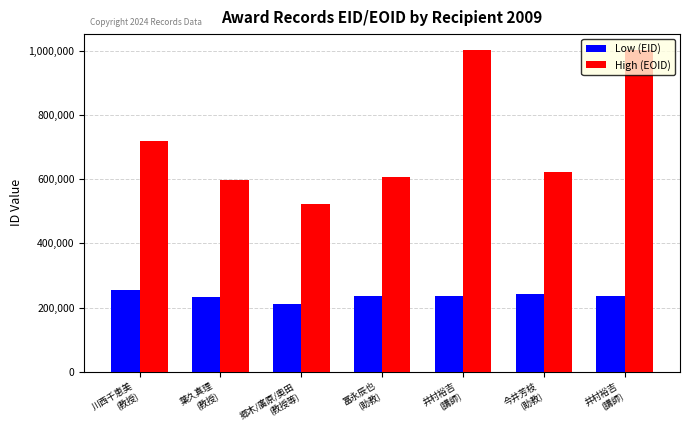

What is the difference between the highest and lowest values at 川西千恵美
(教授)?

465516